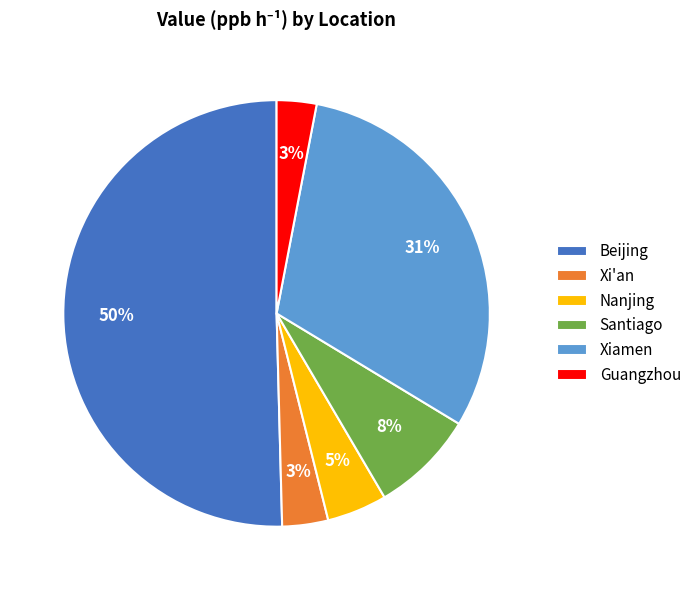

Is Santiago the majority of the pie?

No